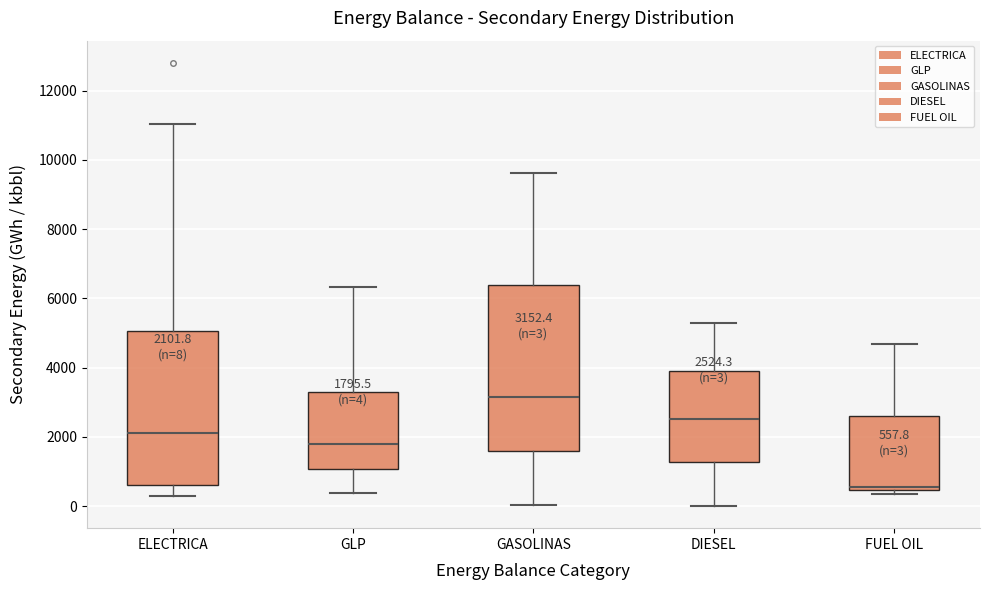

Which box is the tallest, from its lower edge to its upper edge?

GASOLINAS